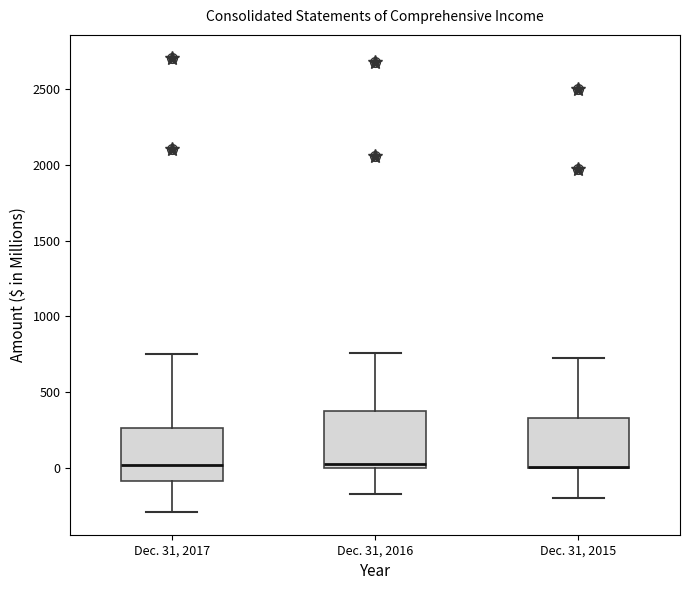

Where does the lower whisker of the box for Dec. 31, 2015 end on the y-axis? The values are not printed on the chart, so give them approximately, as read against the axis.

-200